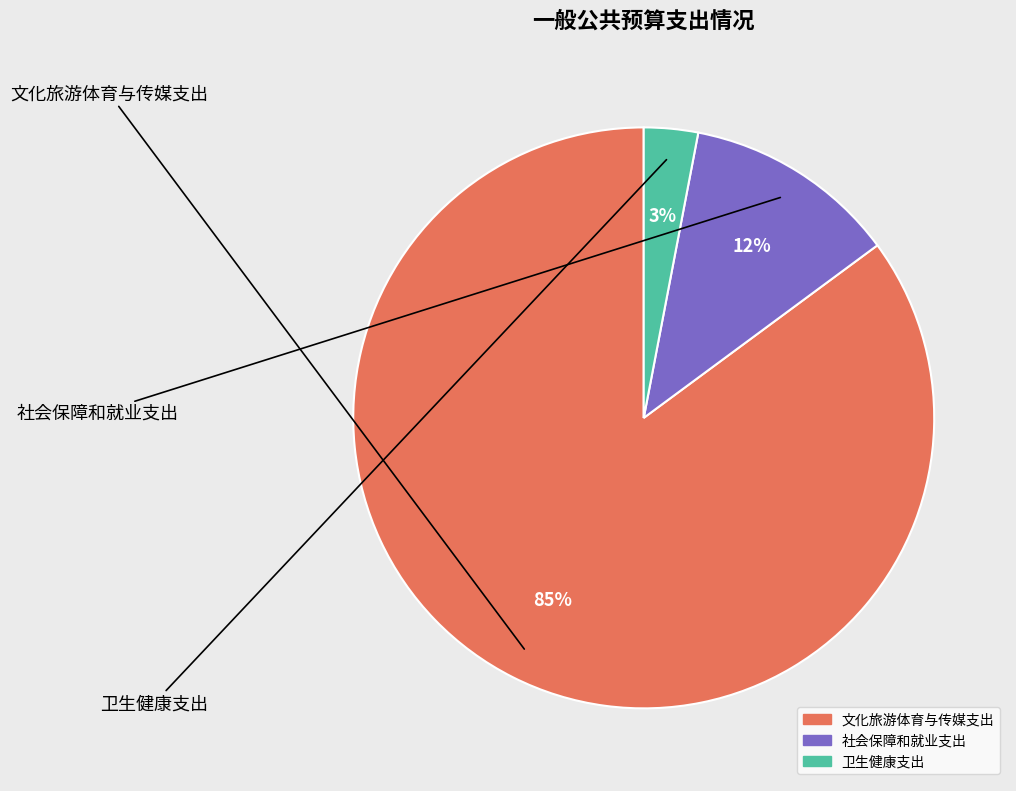

What is the ratio of the value at 文化旅游体育与传媒支出 to the value at 卫生健康支出?

28.3